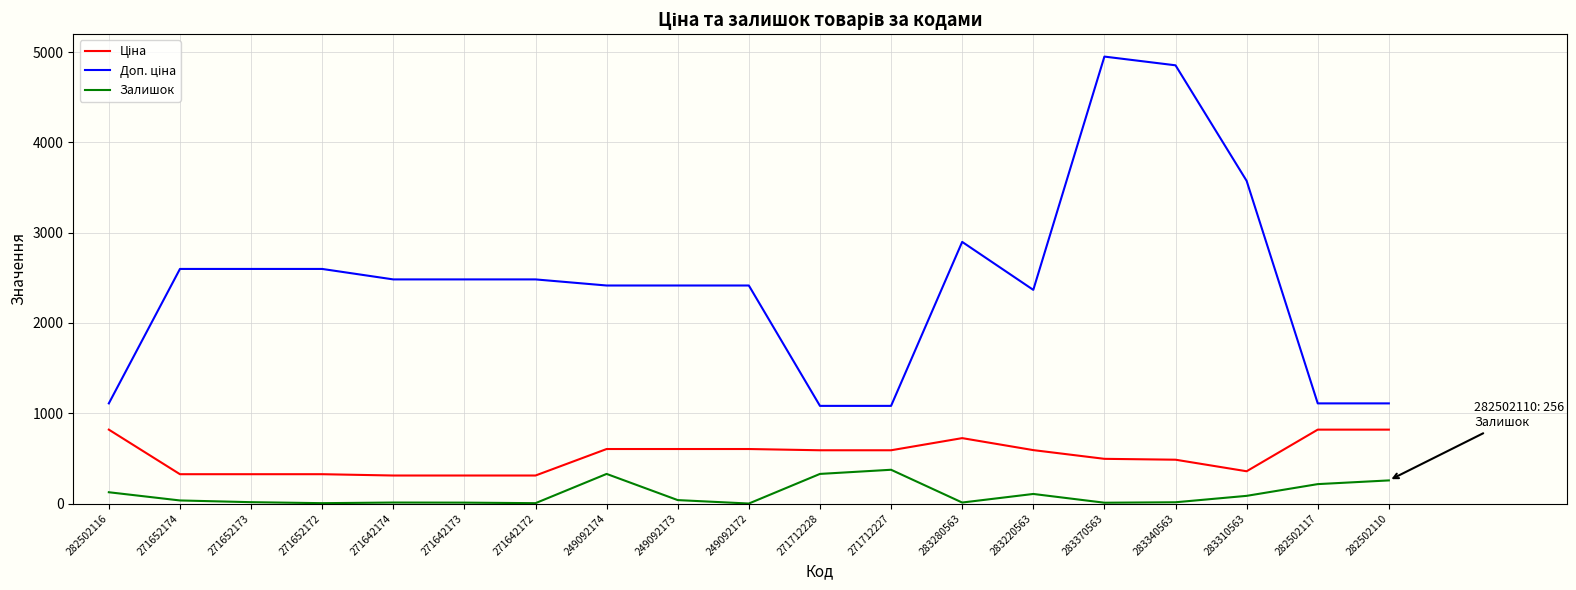

What is the spread (max minus min) of values at 282502117?

894.2